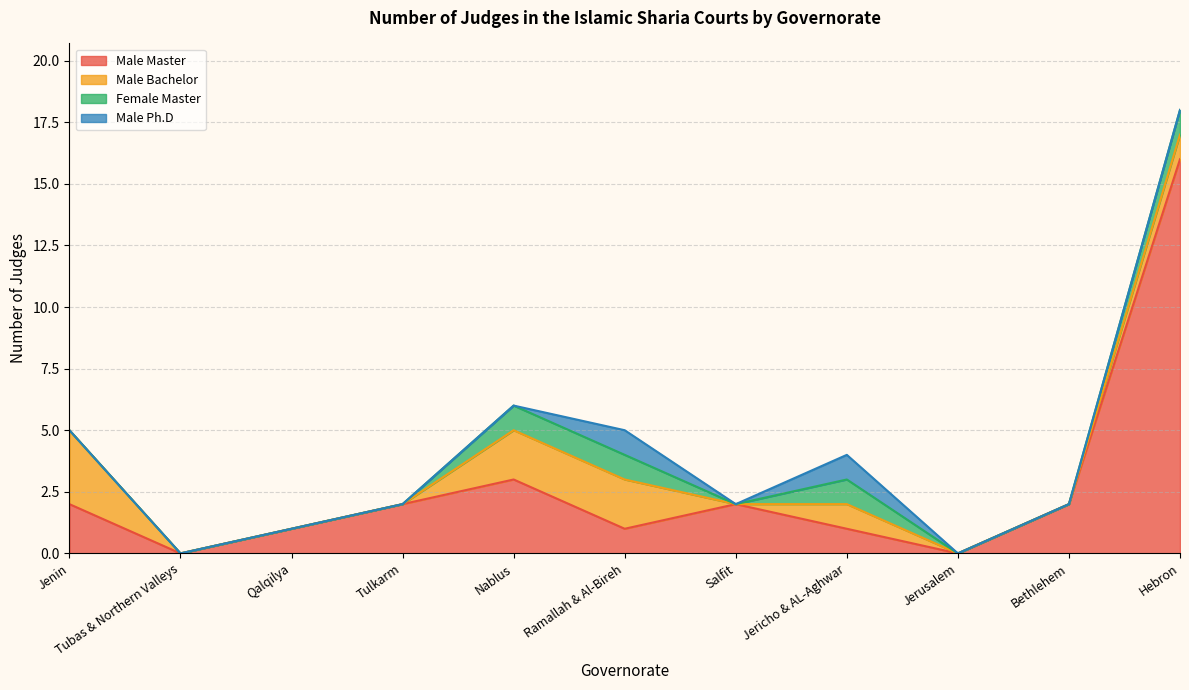

Which series ends up on top after the final intersection of Male Master and Male Bachelor?

Male Master